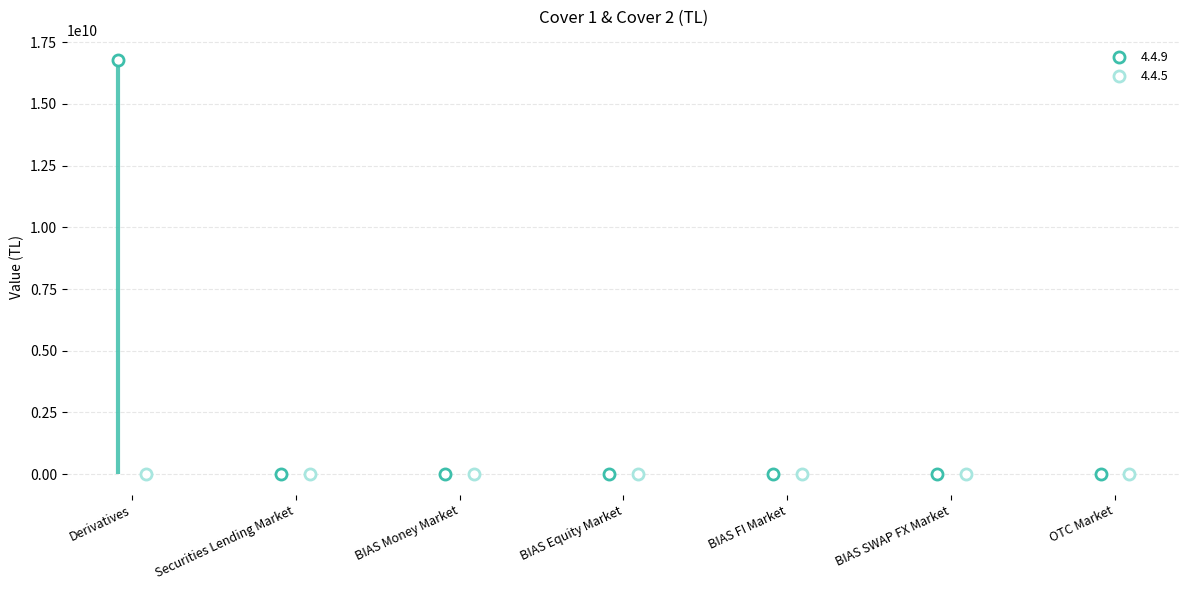

At OTC Market, list the series in order from largest to smallest.

4.4.9, 4.4.5